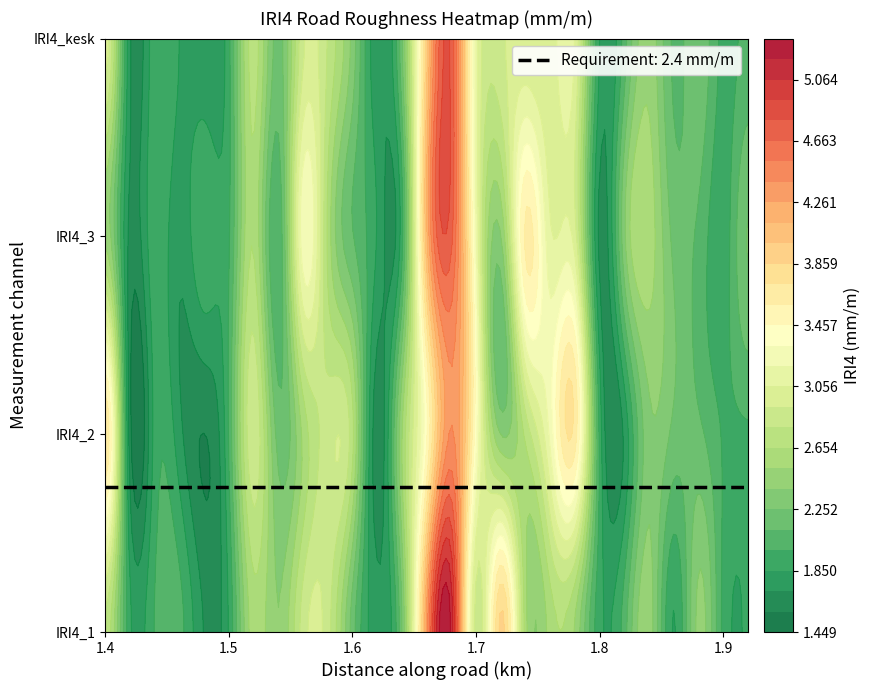

What is the minimum value for IRI4_3?

1.7